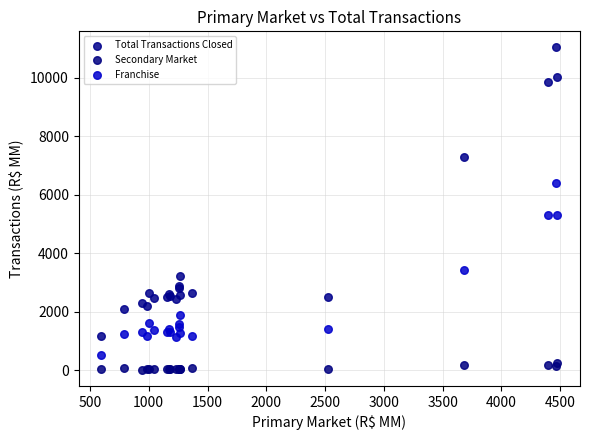

In the Total Transactions Closed series, what Y value is closest to 6104?

7309.1